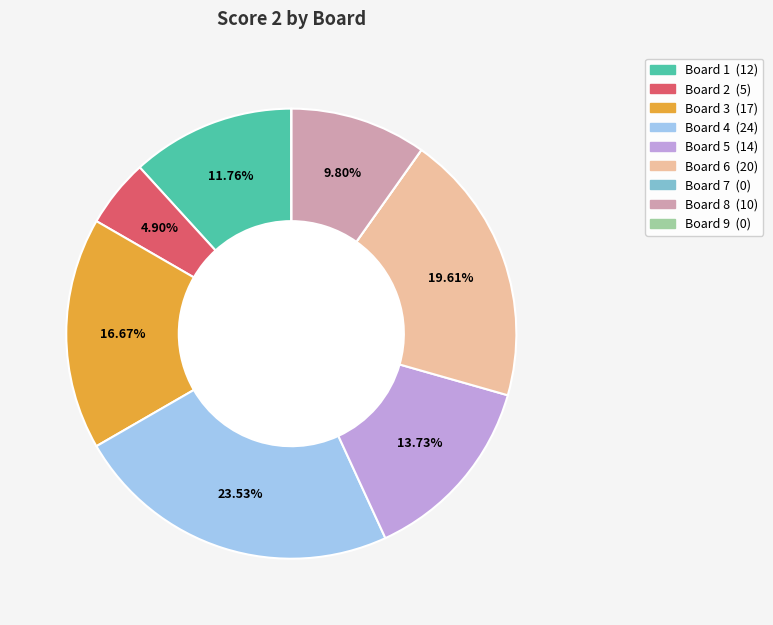

To the nearest percent, what is the average slice percentage?

11%